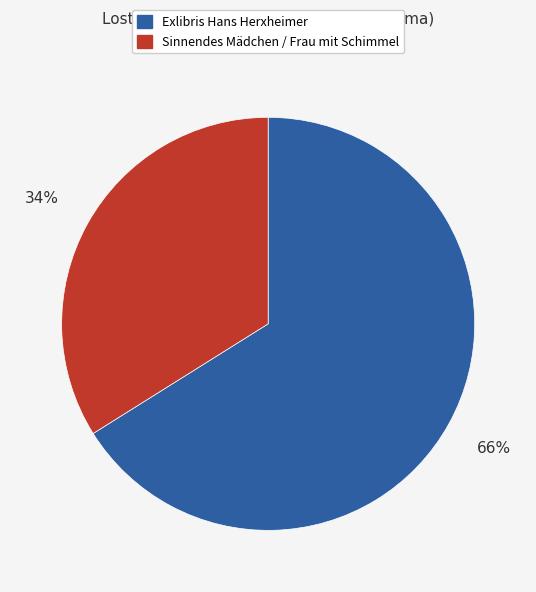

How many slices are in this pie chart?

2